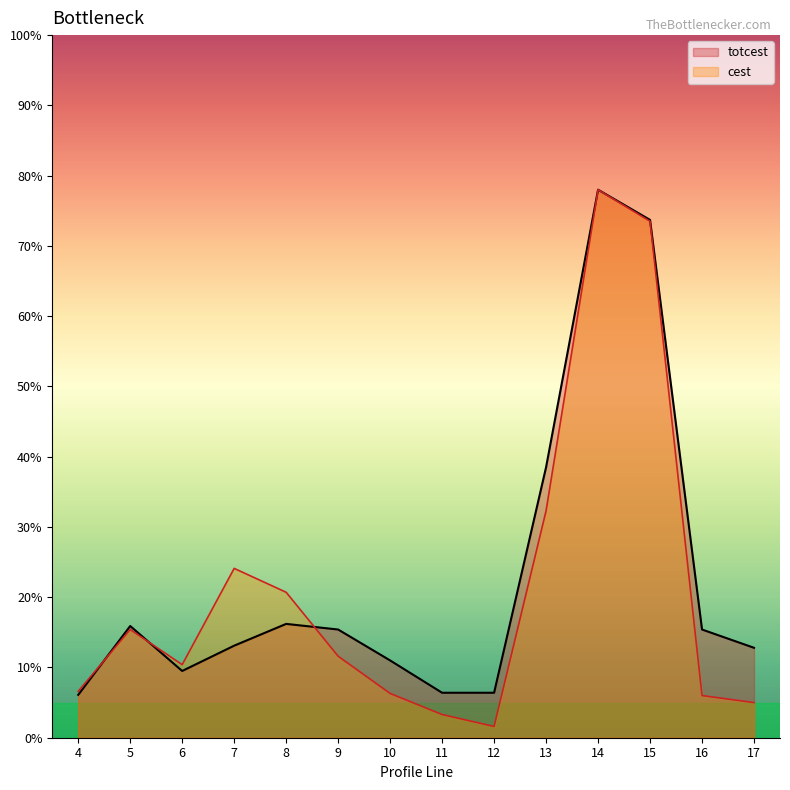

True or false: cest has more than 2 points higher than both neighbors.

True